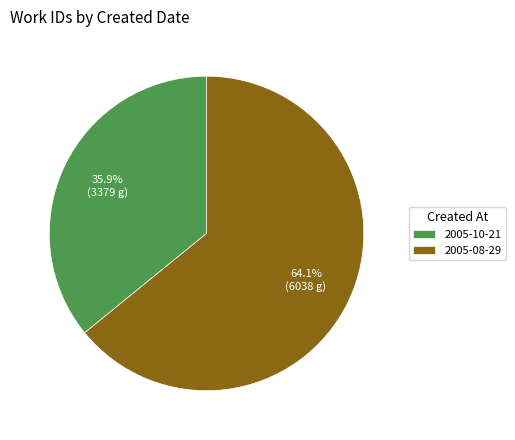

To the nearest percent, what is the difference between the largest and smallest slice percentages?

28%